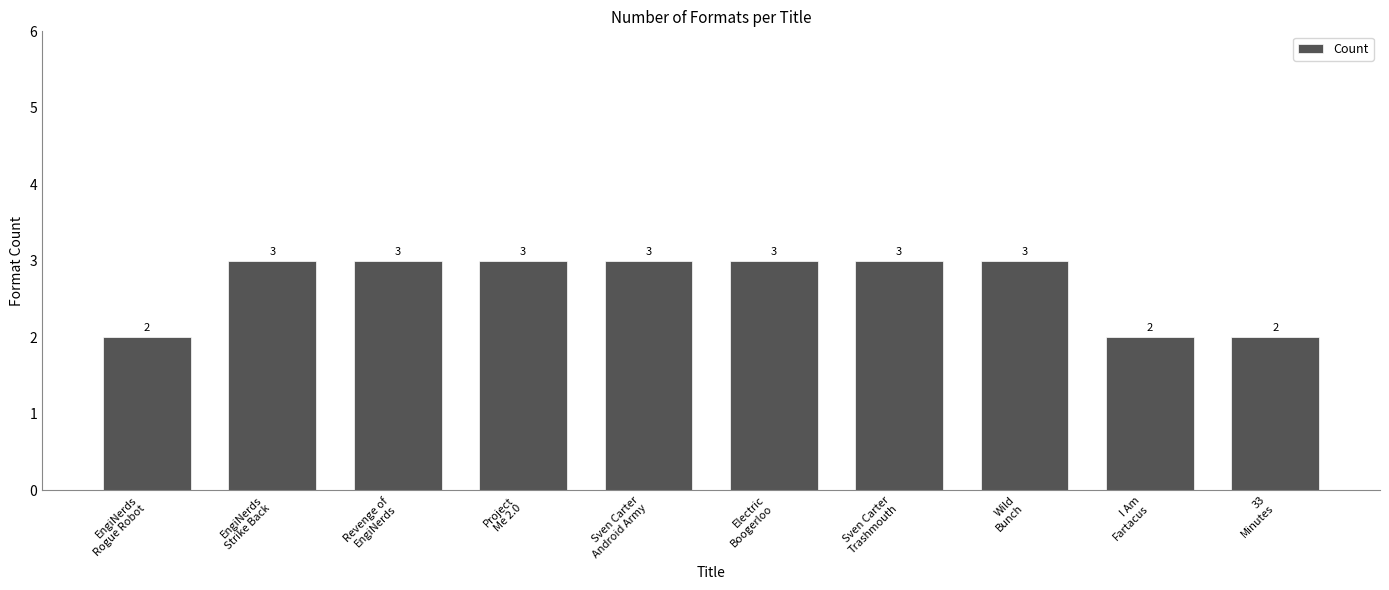

What is the greatest value displayed?

3